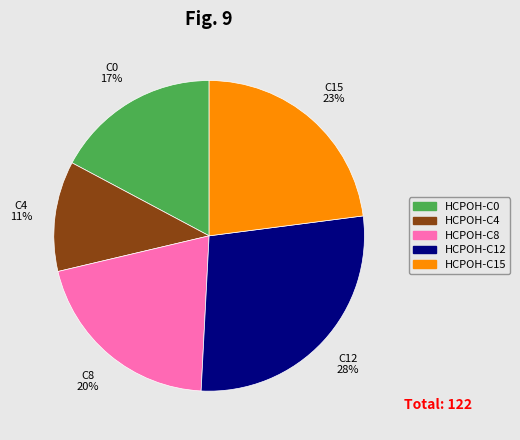

Which slice is the smallest?

HCPOH-C4